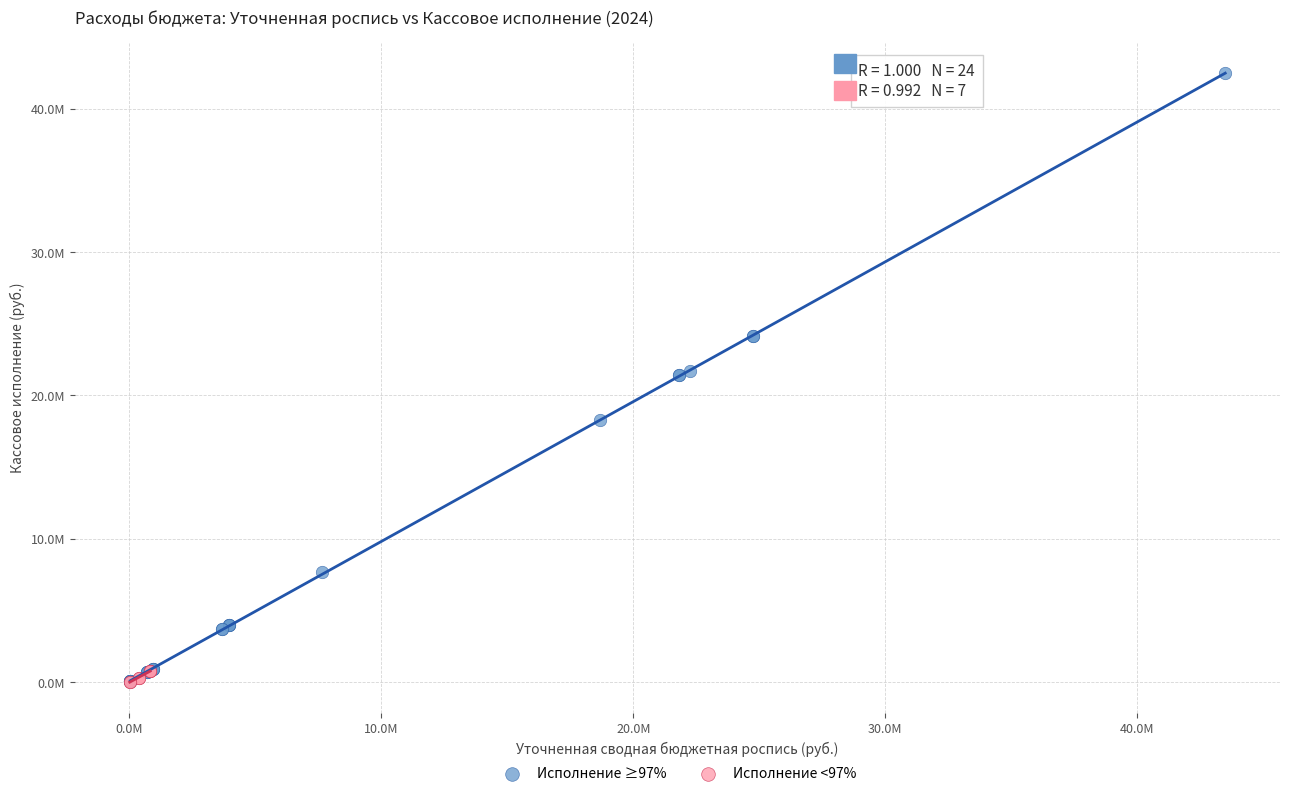

Which series has the widest spread of Y values?

Исполнение ≥97%